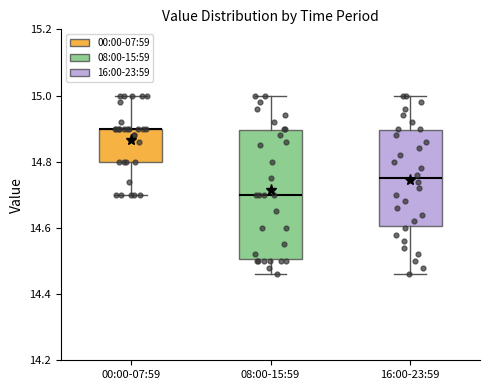

Where is the lower edge of the box for 00:00-07:59 on the y-axis? The values are not printed on the chart, so give them approximately, as read against the axis.

14.80